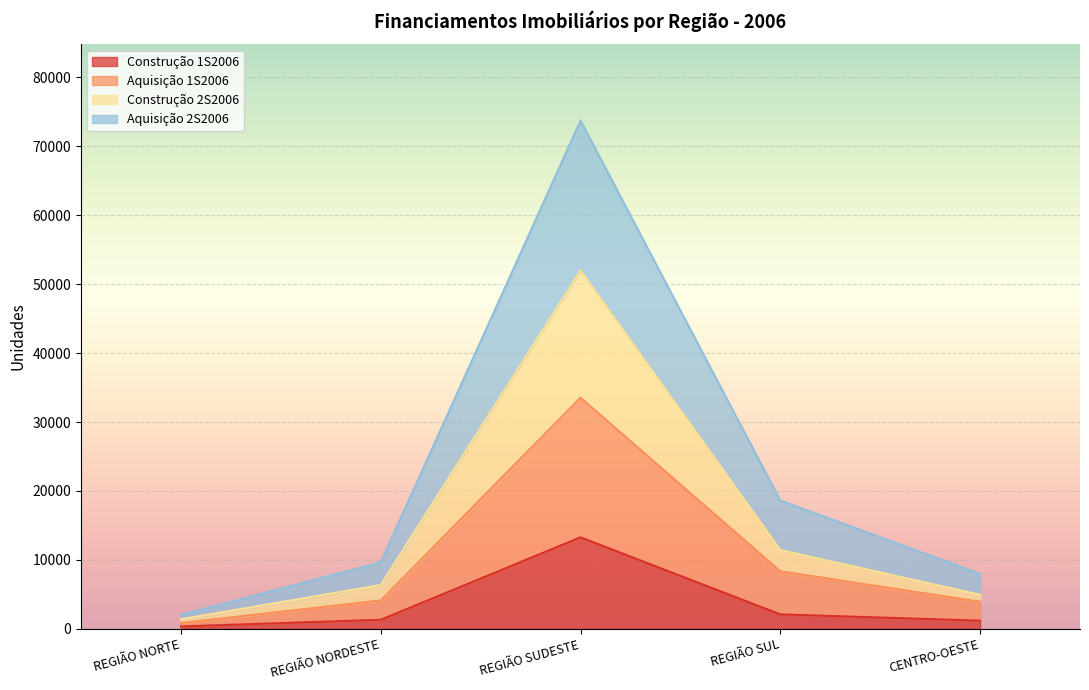

The value of Construção 2S2006 at CENTRO-OESTE is 2293. True or false?

False